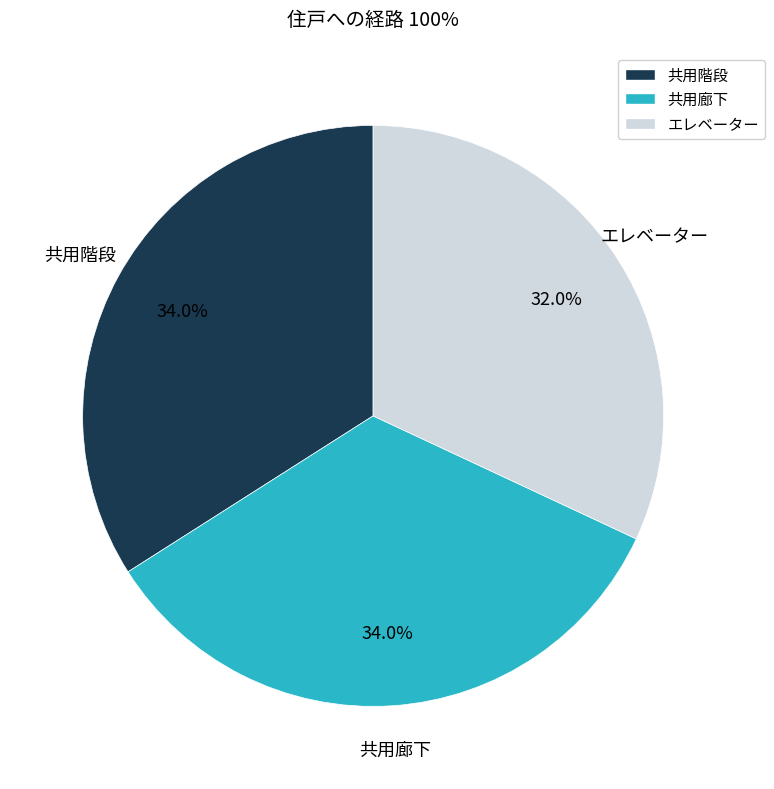

How much of the chart is everything except エレベーター?

68.0%